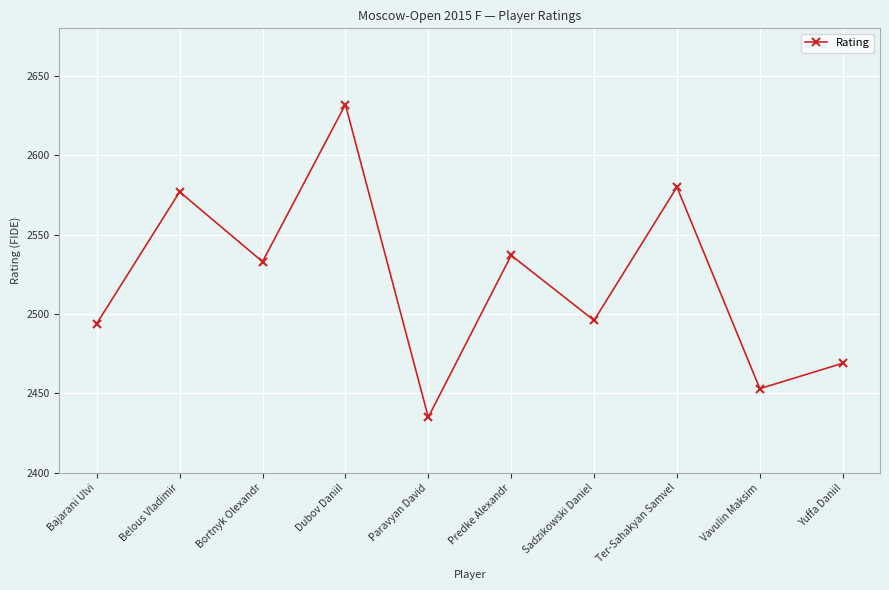

What is the difference between the second highest and second lowest values?

127